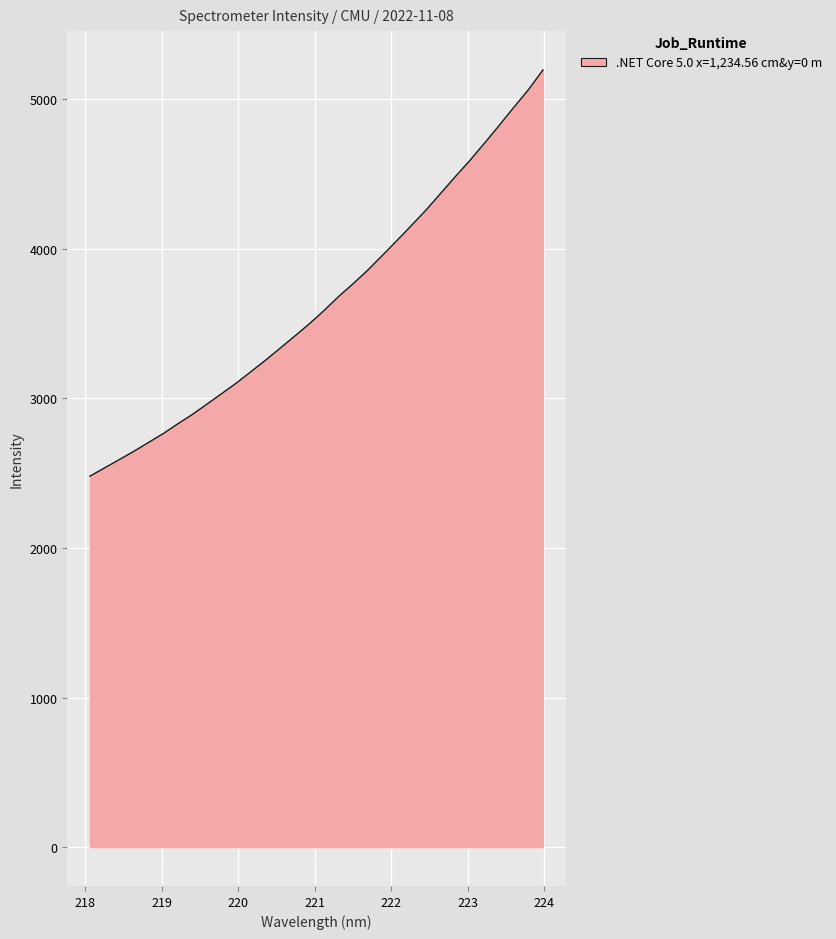

What is the greatest value displayed?

5196.6